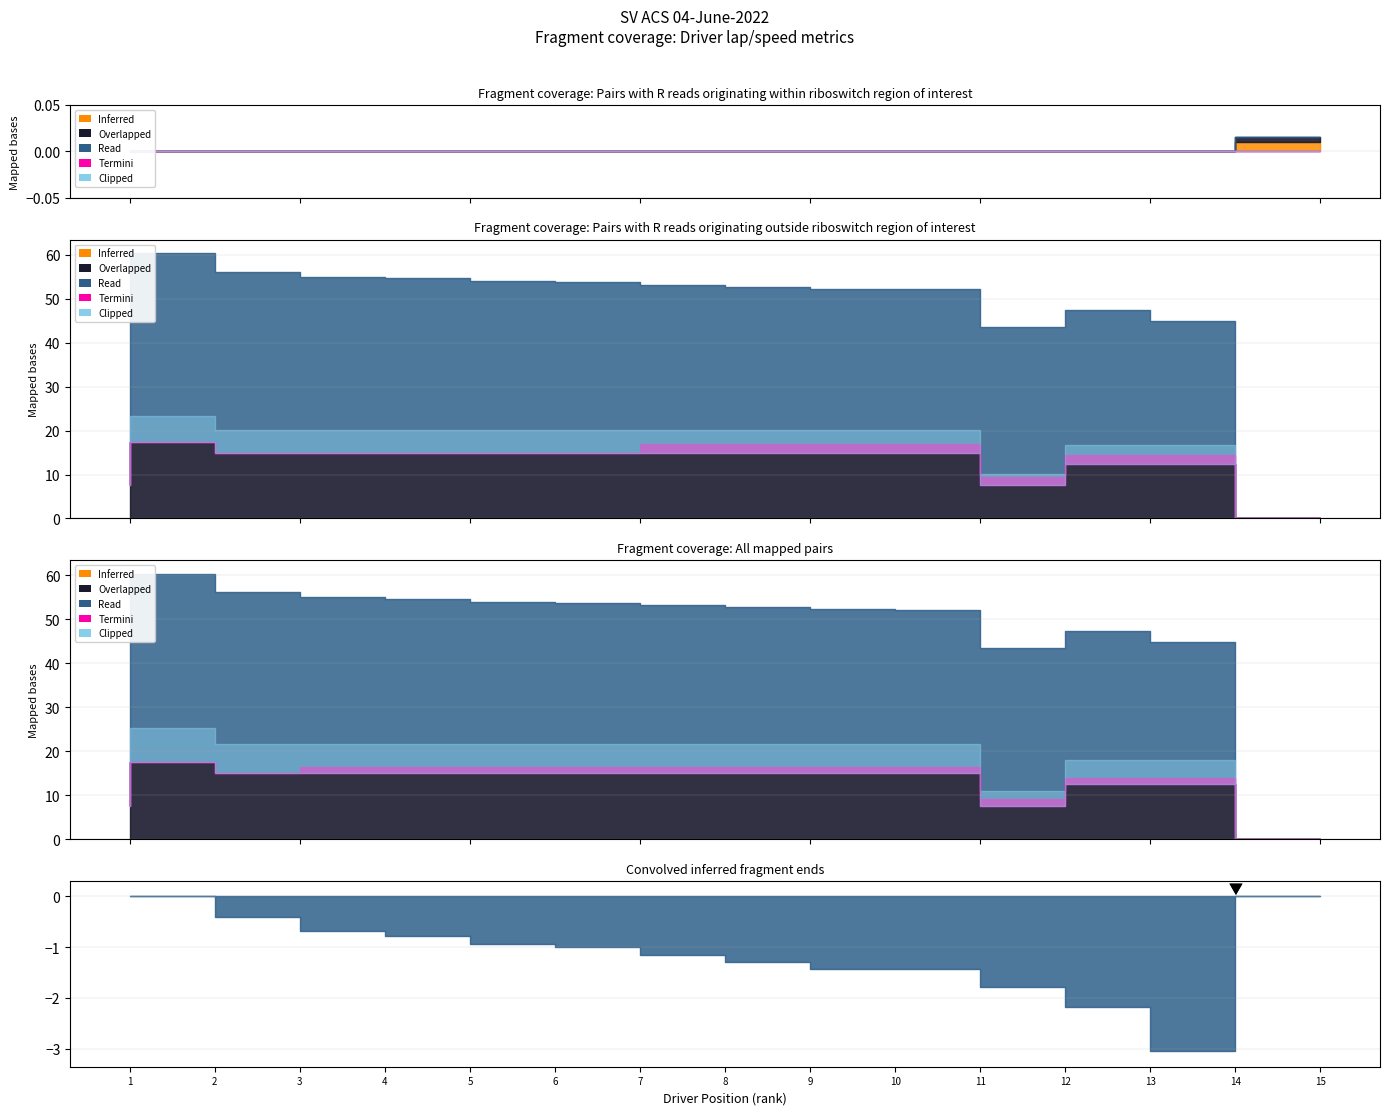

Count the number of categories in the chart.

15